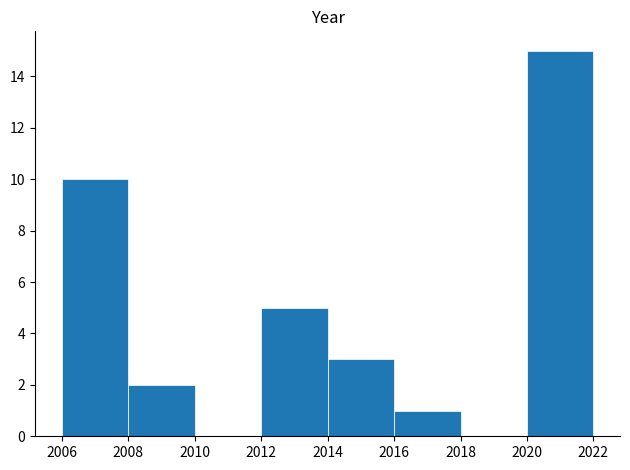

Reading left to right, transcribe this chart: for each bar, give the range it covers on the x-axis and its height. The values are not printed on the chart, so give them approximately, as read against the axis.

2006 to 2008: 10
2008 to 2010: 2
2010 to 2012: 0
2012 to 2014: 5
2014 to 2016: 3
2016 to 2018: 1
2018 to 2020: 0
2020 to 2022: 15